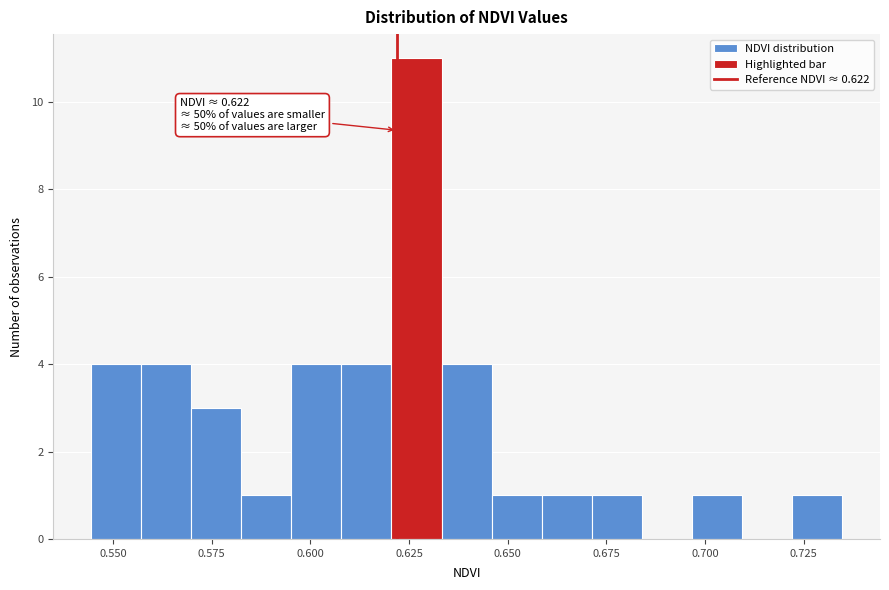

Around what value on the x-axis is the tallest bar? Give the approximate position of its centre, as read against the axis.

0.625